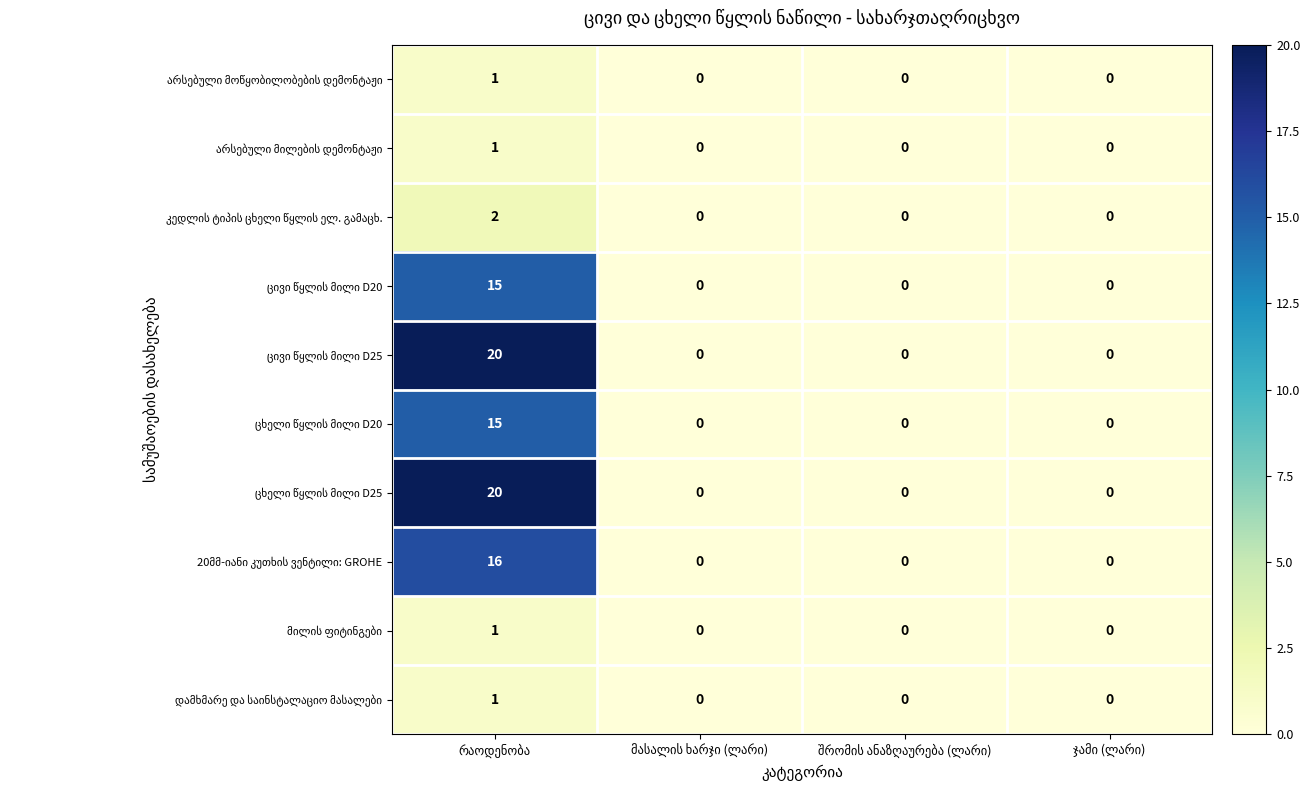

What is the maximum value shown in the chart?

20